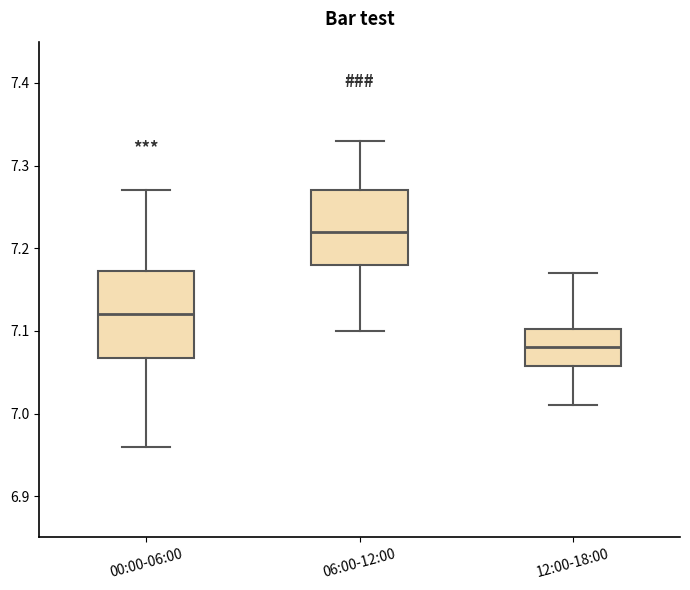

Where does the median line of the box for 00:00-06:00 sit on the y-axis? The values are not printed on the chart, so give them approximately, as read against the axis.

7.12